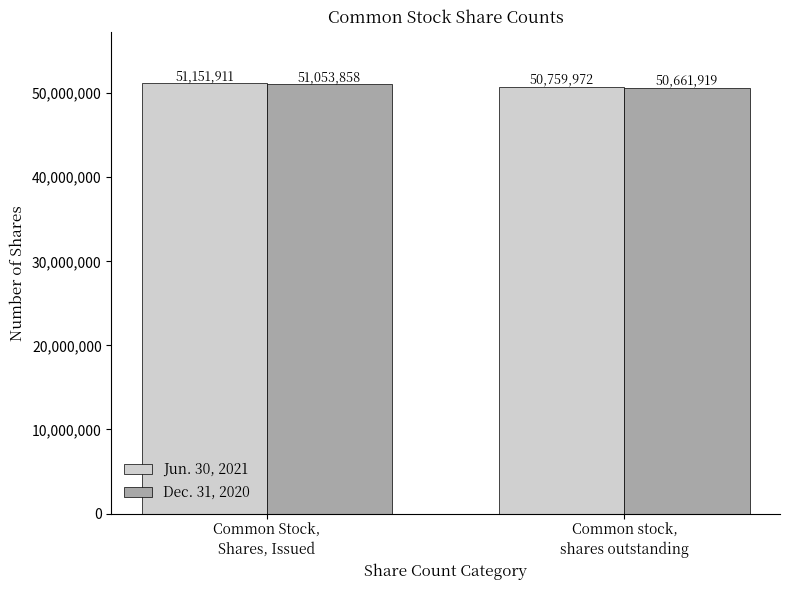

What position from the right is Common stock,
shares outstanding?

1